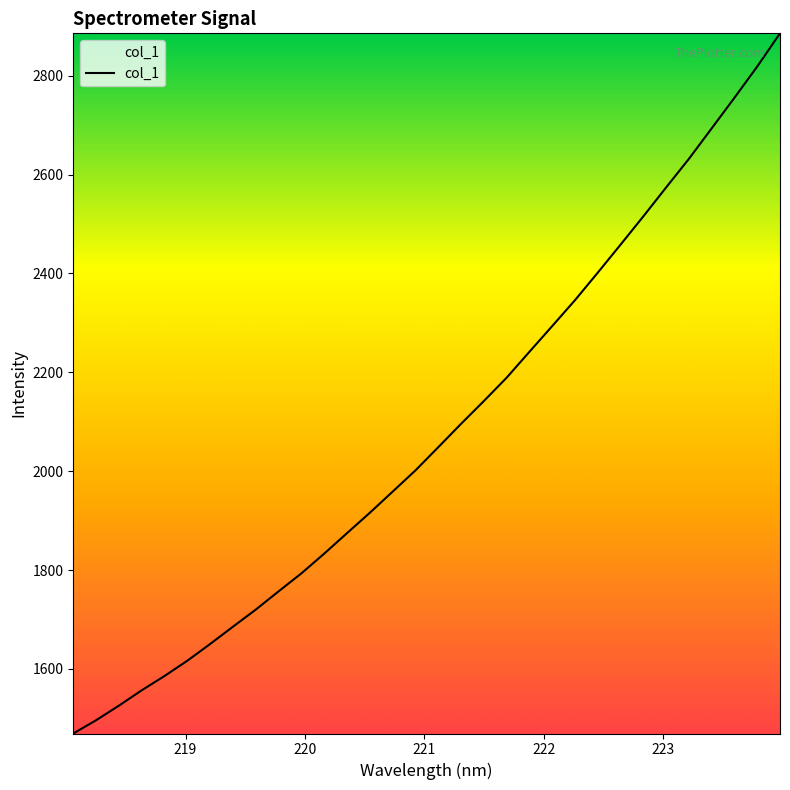

What is the smallest value displayed?

1469.3